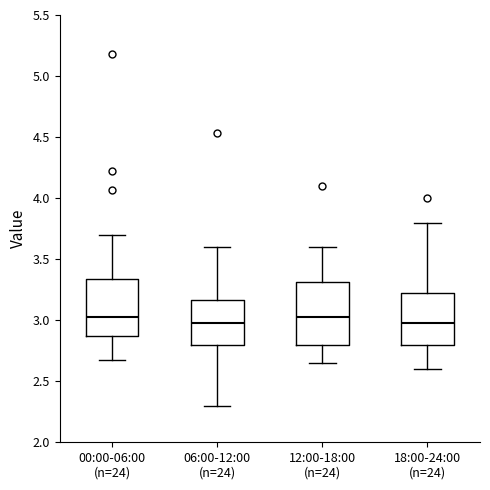

Reading left to right, transcribe this box plot: for each box, give where its median line is, the range the box spans, and where its two whiskers end, as read against the y-axis. The values are not printed on the chart, so give them approximately, as read against the axis.

00:00-06:00 (n=24): median 3.05, box 2.85 to 3.35, whiskers 2.65 to 3.70
06:00-12:00 (n=24): median 3.00, box 2.80 to 3.15, whiskers 2.30 to 3.60
12:00-18:00 (n=24): median 3.05, box 2.80 to 3.30, whiskers 2.65 to 3.60
18:00-24:00 (n=24): median 3.00, box 2.80 to 3.25, whiskers 2.60 to 3.80